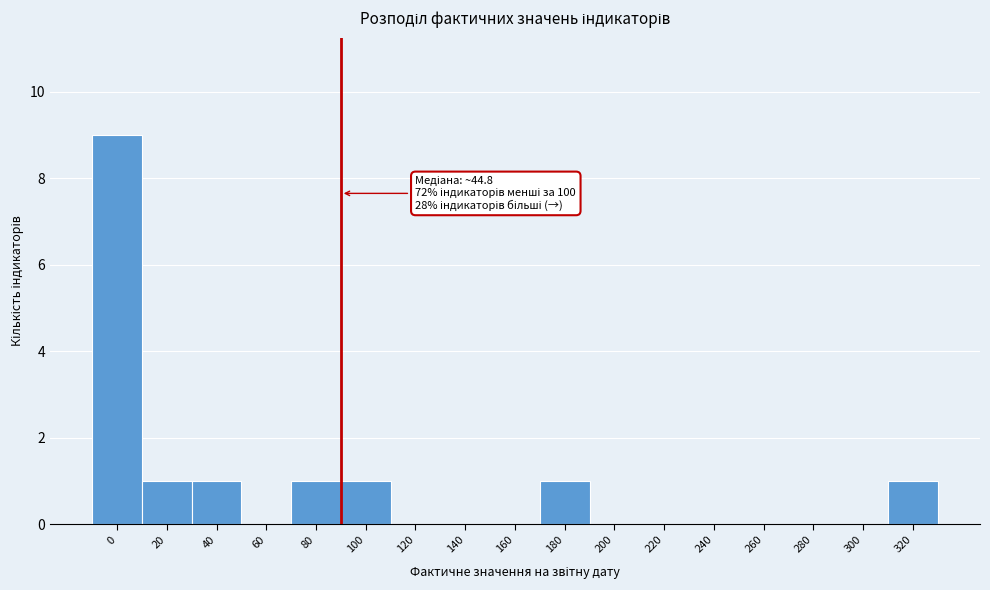

Reading right to left, transcribe all the data shown in this chart.

320=1	300=0	280=0	260=0	240=0	220=0	200=0	180=1	160=0	140=0	120=0	100=1	80=1	60=0	40=1	20=1	0=9